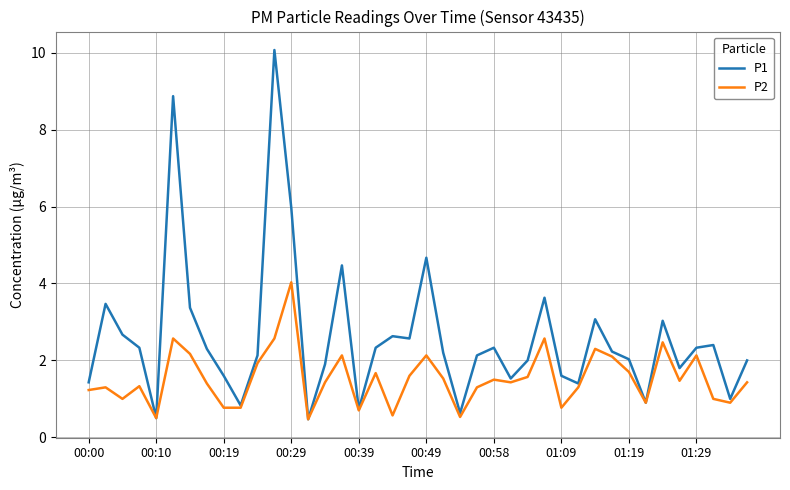

What is the lowest value of the P2 series?

0.5